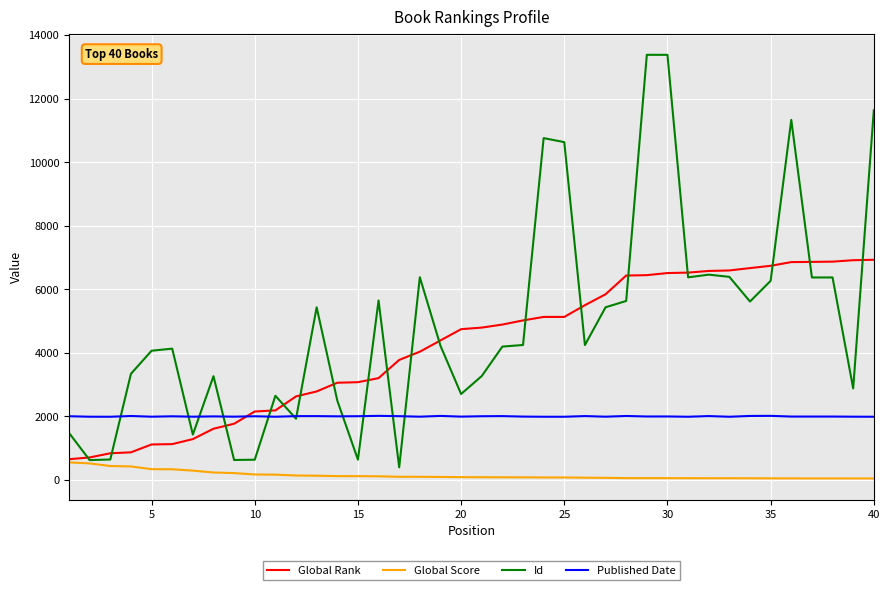

True or false: Published Date and Global Rank intersect in this chart.

True